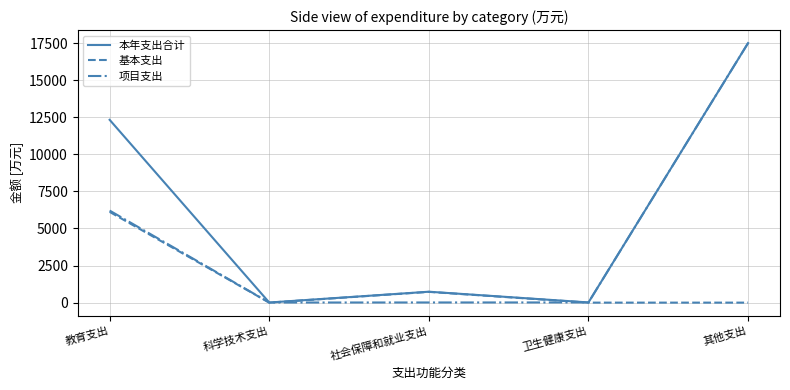

Rank the series by their average value, from highest to lowest.

本年支出合计, 项目支出, 基本支出